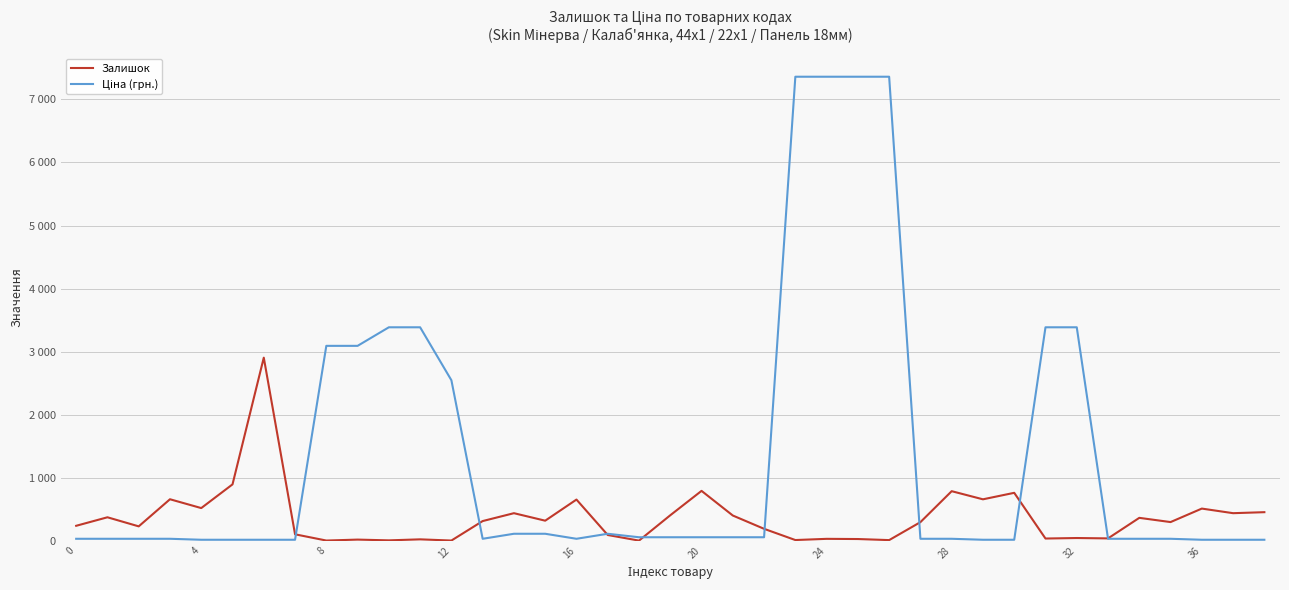

Does the chart have visible grid lines?

Yes